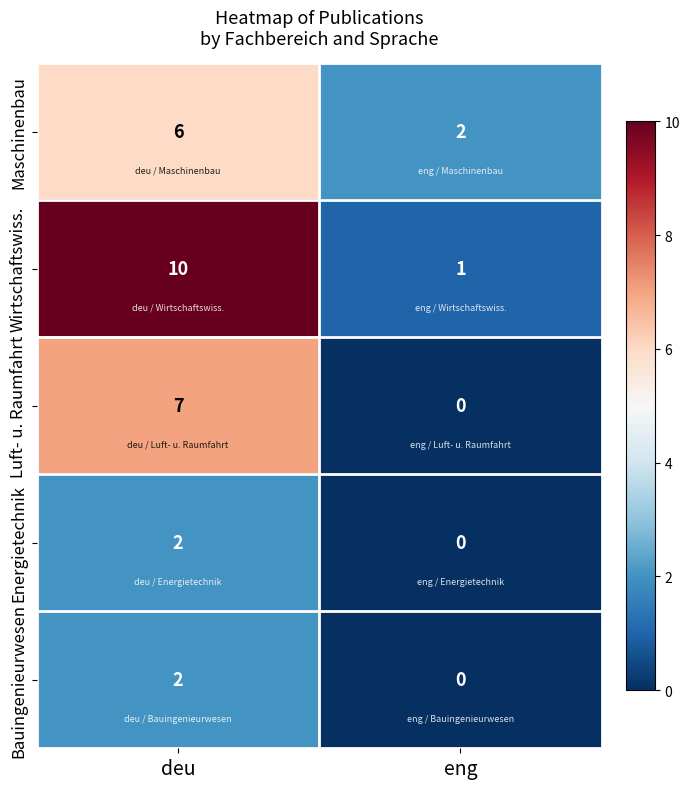

Which label corresponds to the largest value in the chart?

deu